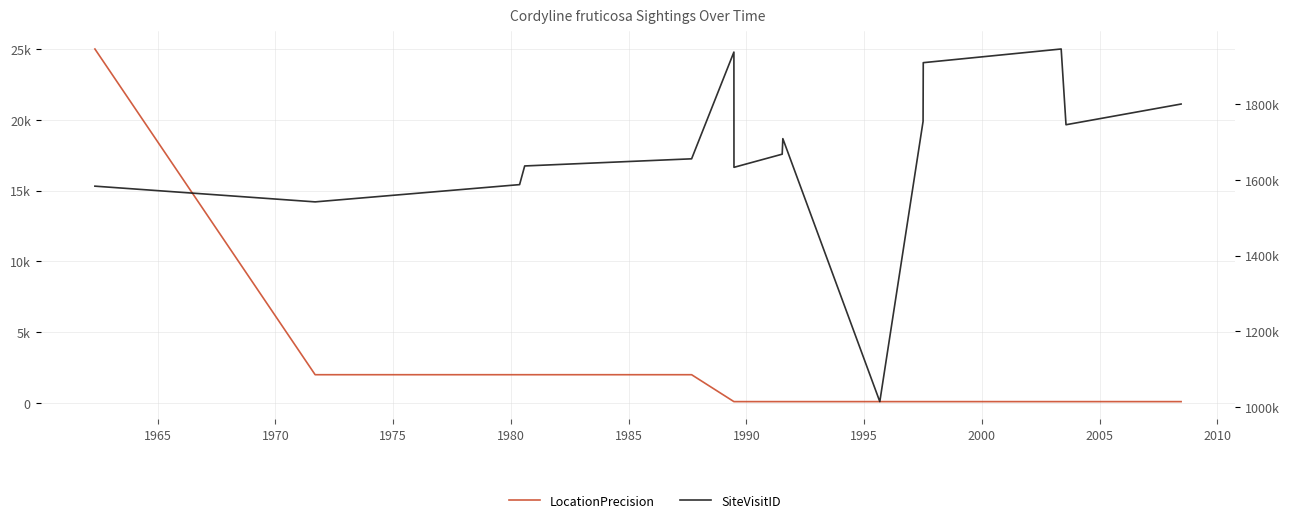

What is the minimum value shown in the chart?

100